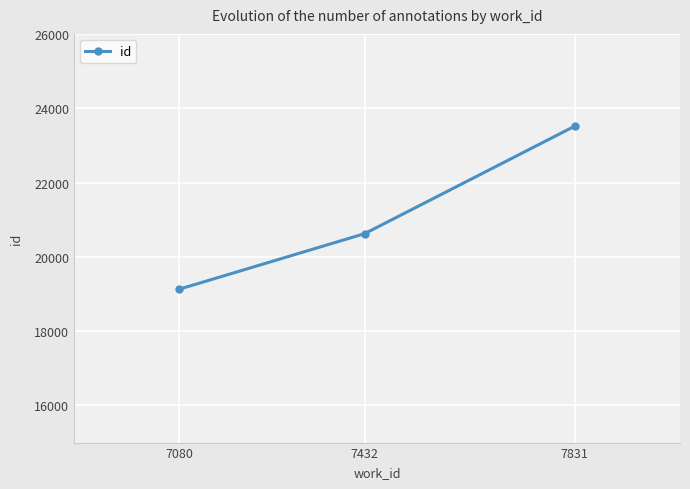

What is the value of the 3rd point from the left?

23516